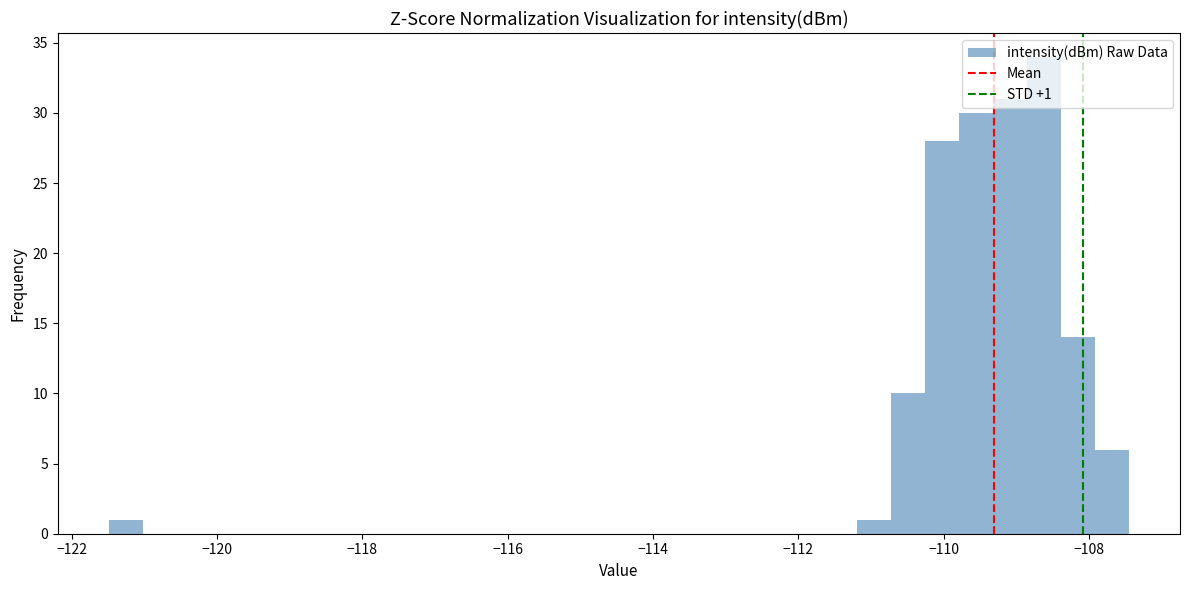

Around what value on the x-axis is the tallest bar? Give the approximate position of its centre, as read against the axis.

-108.6